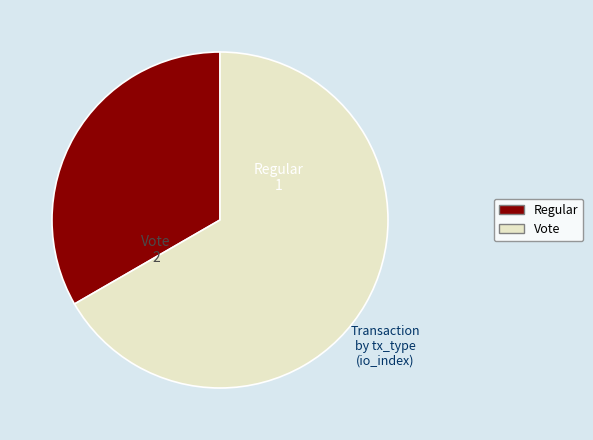

True or false: Regular accounts for 33% of the total.

True